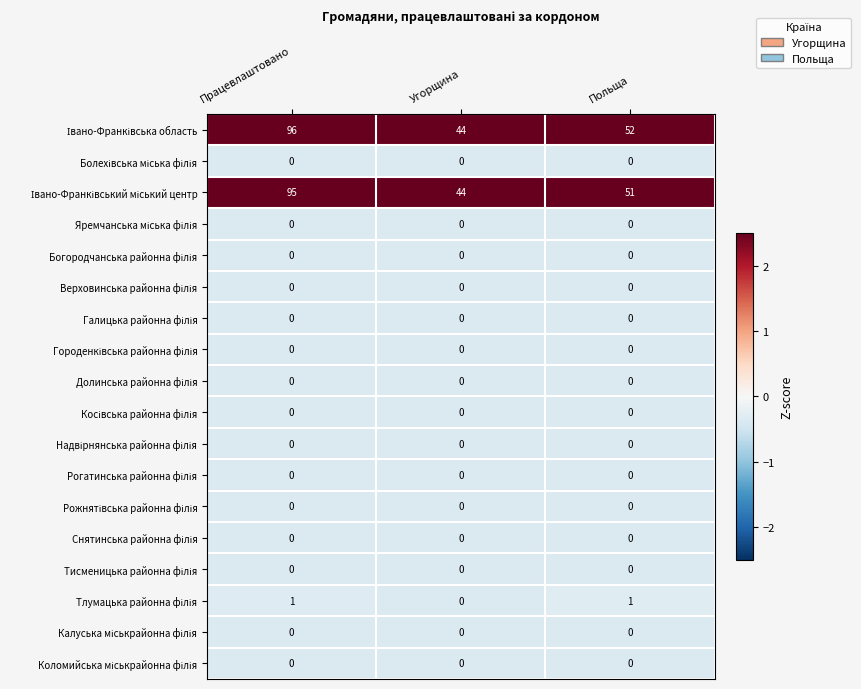

At how many categories does at least one series exceed 3?

3